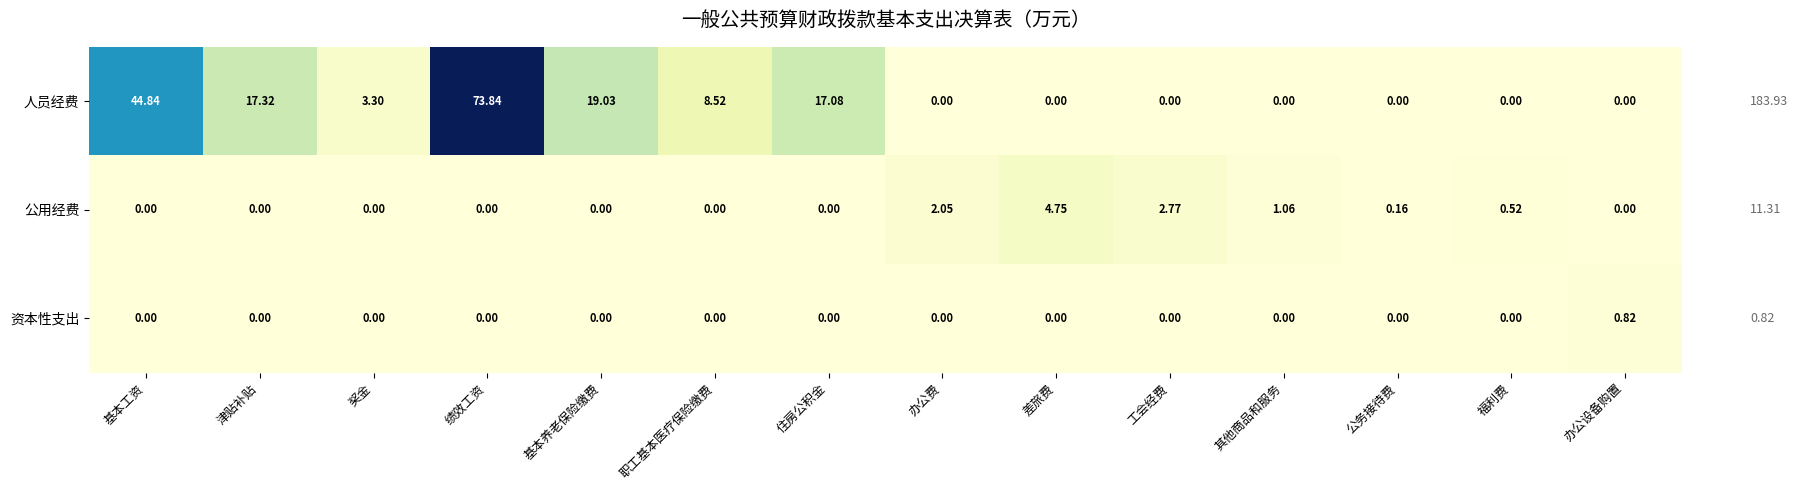

Where is 公用经费 nearest to the value 2?

办公费